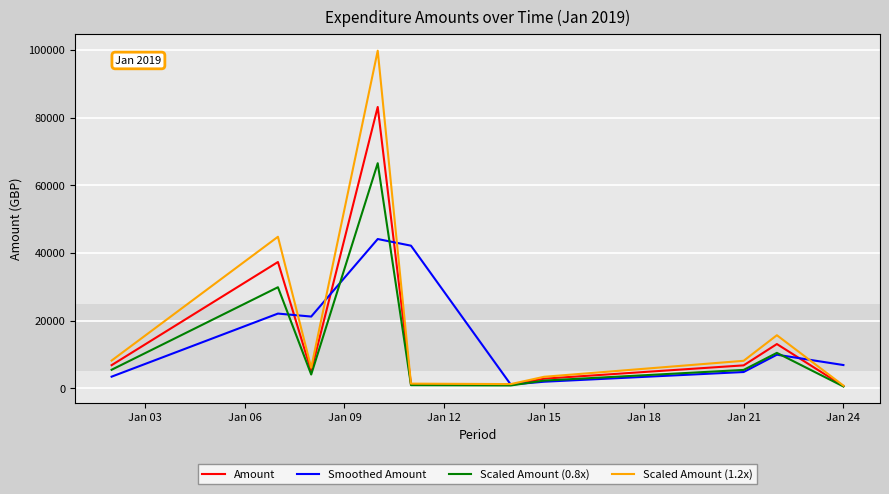

Which series has the largest range (max minus min)?

Scaled Amount (1.2x)